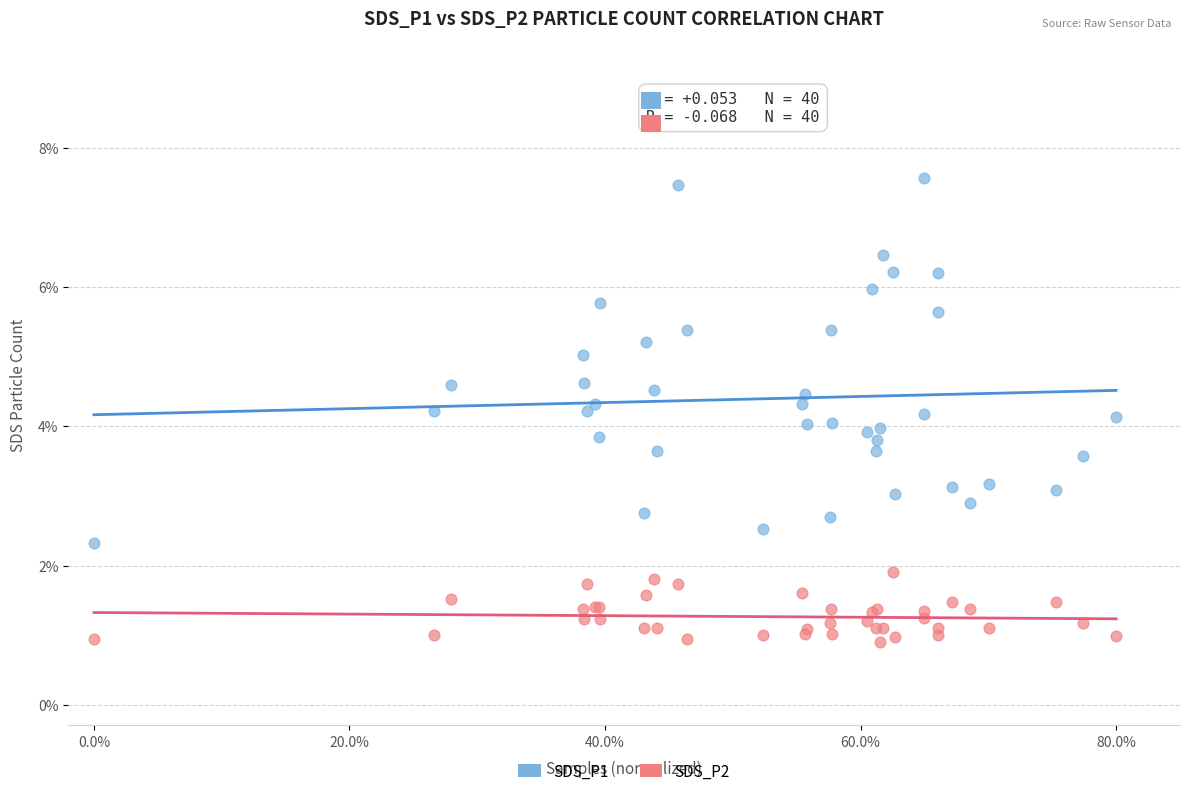

Which series reaches the minimum Y coordinate?

SDS_P2